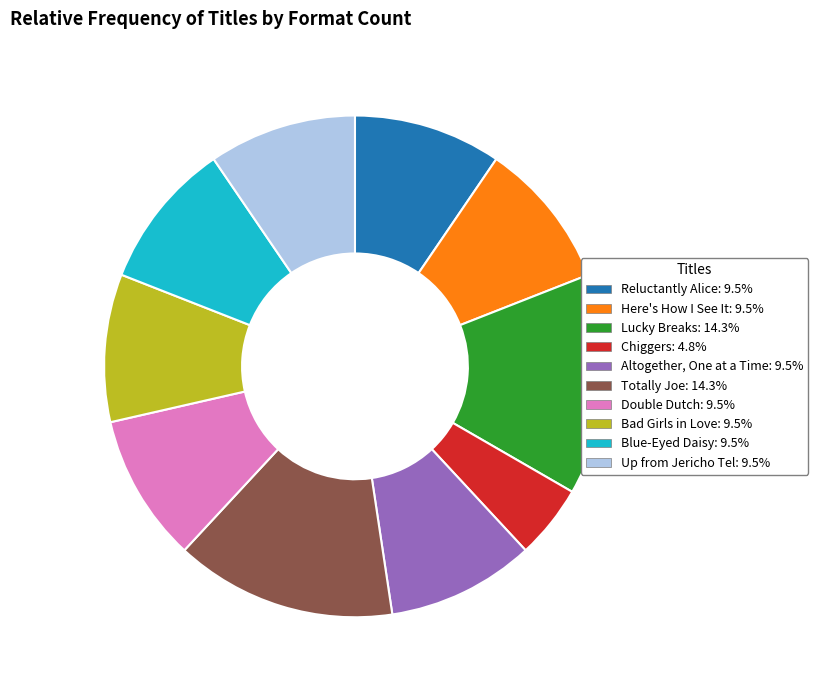

Which category has the smallest portion of the pie?

Chiggers